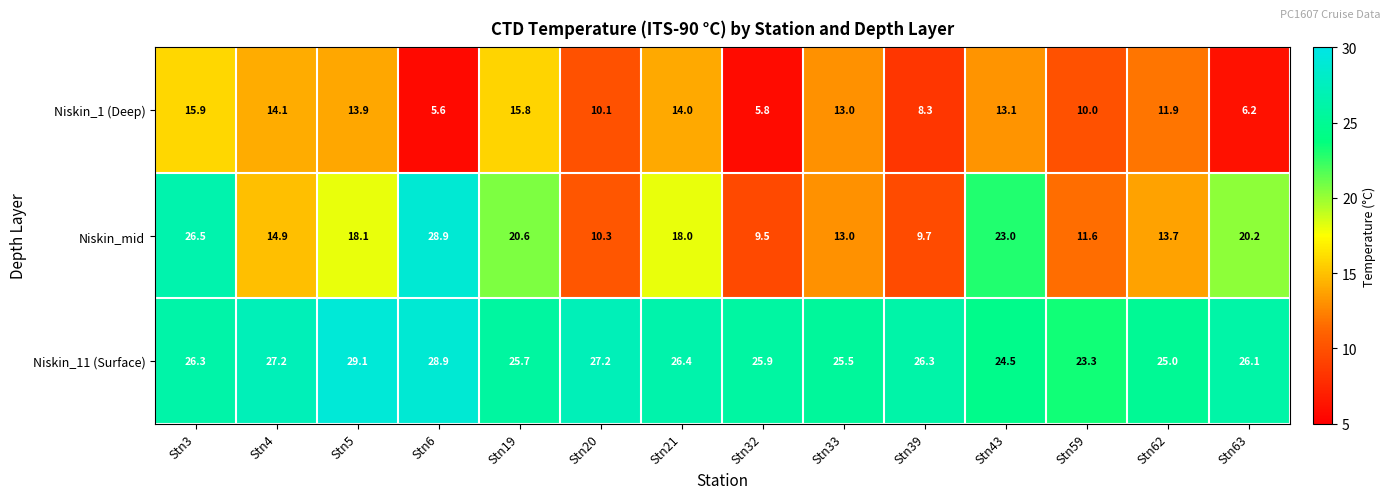

At which label is Niskin_mid closest to 19?

Stn5